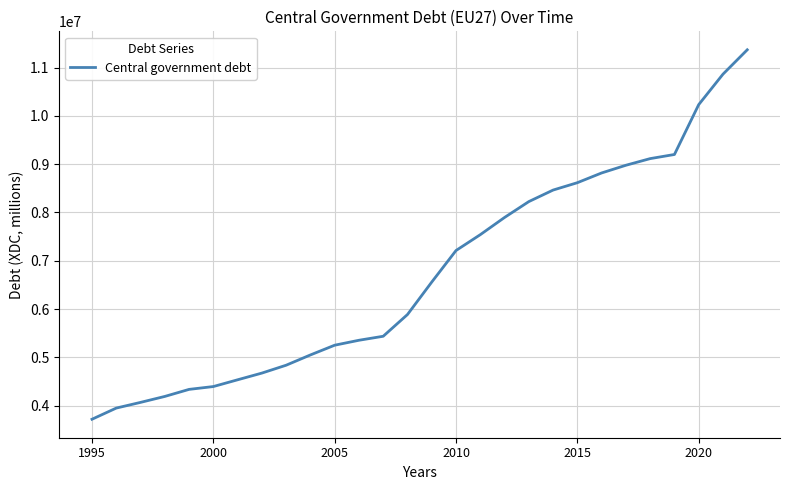

What is the maximum value shown in the chart?

11367280.9